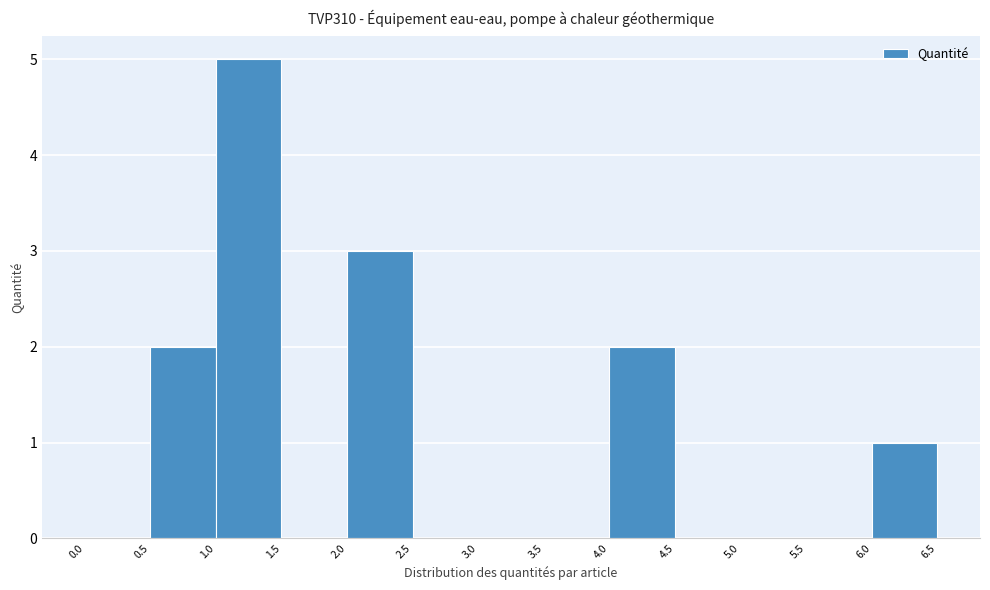

Reading left to right, transcribe this chart: for each bar, give the range it covers on the x-axis and its height. The values are not printed on the chart, so give them approximately, as read against the axis.

0.0 to 0.5: 0
0.5 to 1.0: 2
1.0 to 1.5: 5
1.5 to 2.0: 0
2.0 to 2.5: 3
2.5 to 3.0: 0
3.0 to 3.5: 0
3.5 to 4.0: 0
4.0 to 4.5: 2
4.5 to 5.0: 0
5.0 to 5.5: 0
5.5 to 6.0: 0
6.0 to 6.5: 1